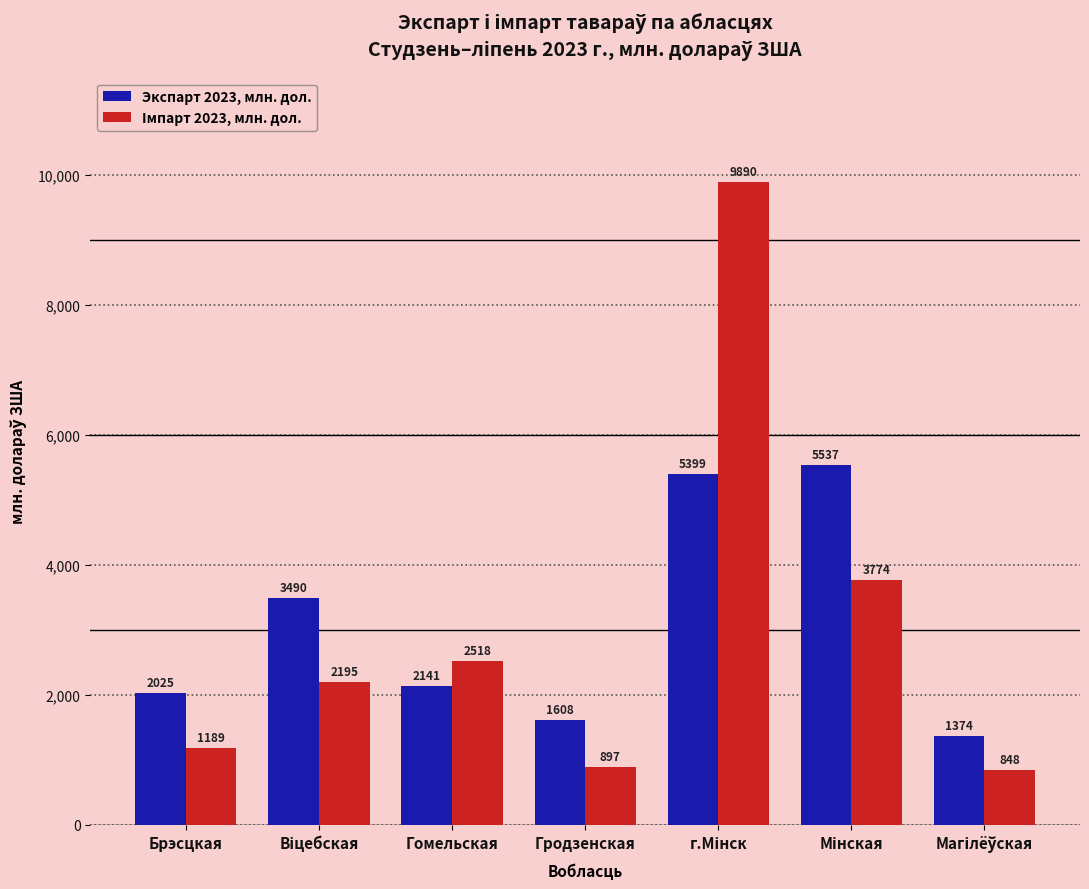

Rank the series by their maximum value, from highest to lowest.

Iмпарт 2023, млн. дол., Экспарт 2023, млн. дол.